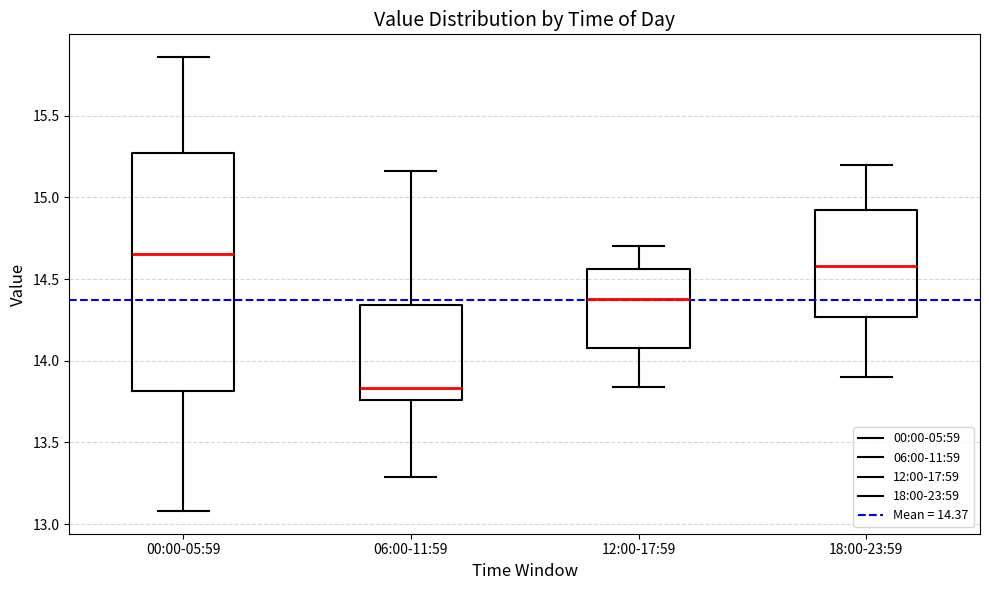

Where does the lower whisker of the box for 00:00-05:59 end on the y-axis? The values are not printed on the chart, so give them approximately, as read against the axis.

13.10